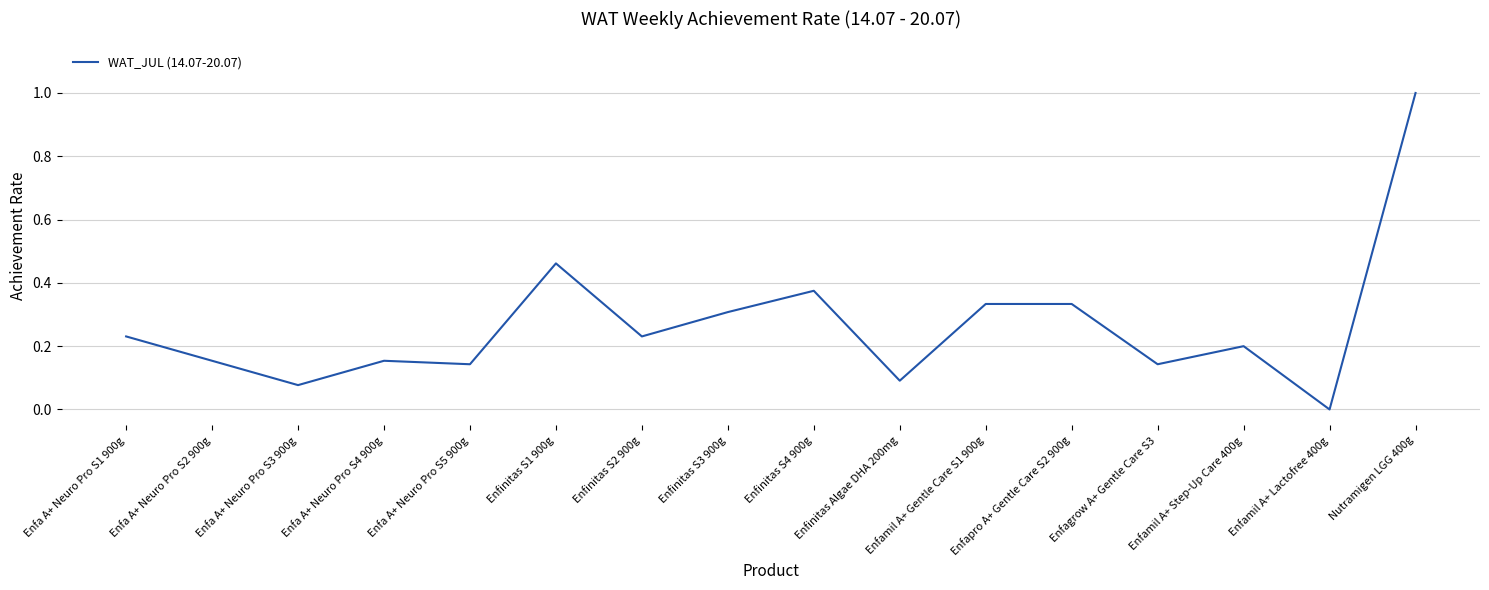

The chart shows a value of 0.2 at Enfa A+ Neuro Pro S4 900g. True or false?

True